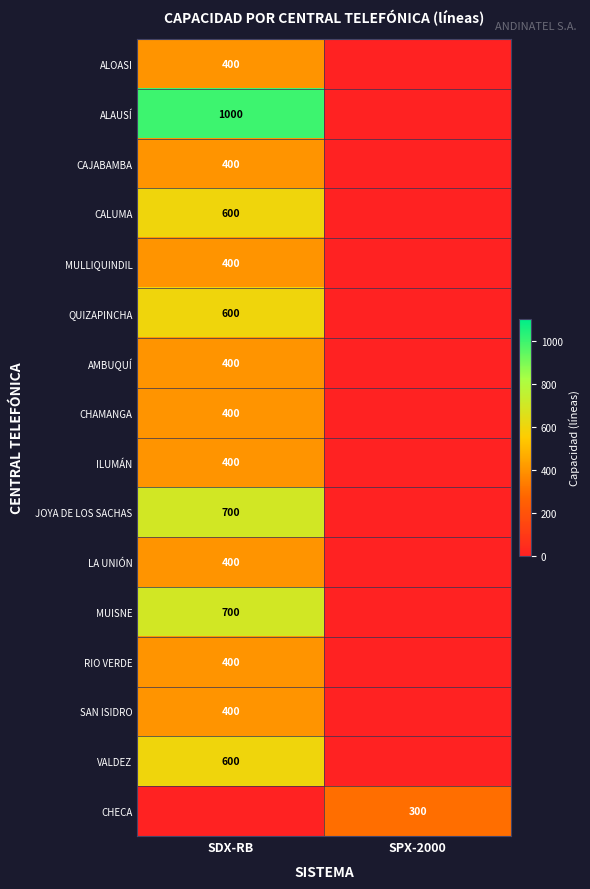

True or false: ALOASI has a value of 195 at SDX-RB.

False